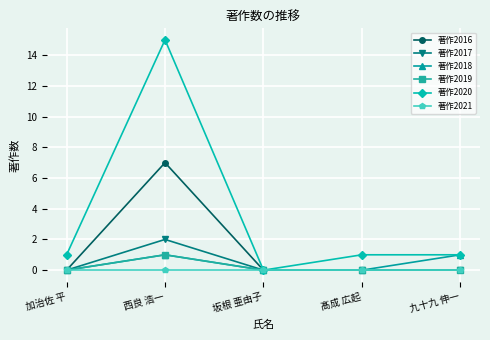

What value does the 著作2018 series have at 九十九 伸一?

1